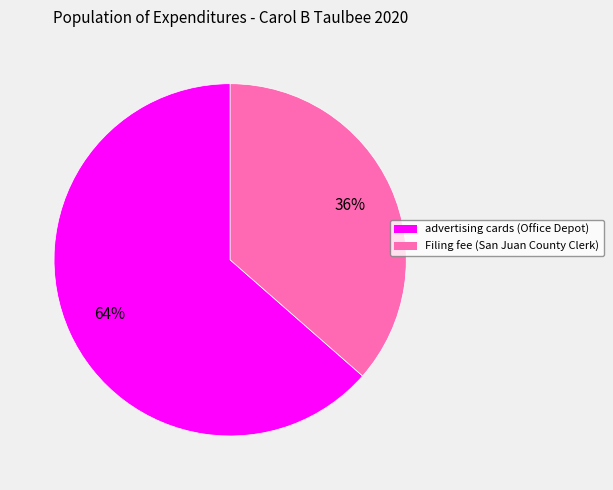

To the nearest percent, what portion does advertising cards (Office Depot) represent?

64%